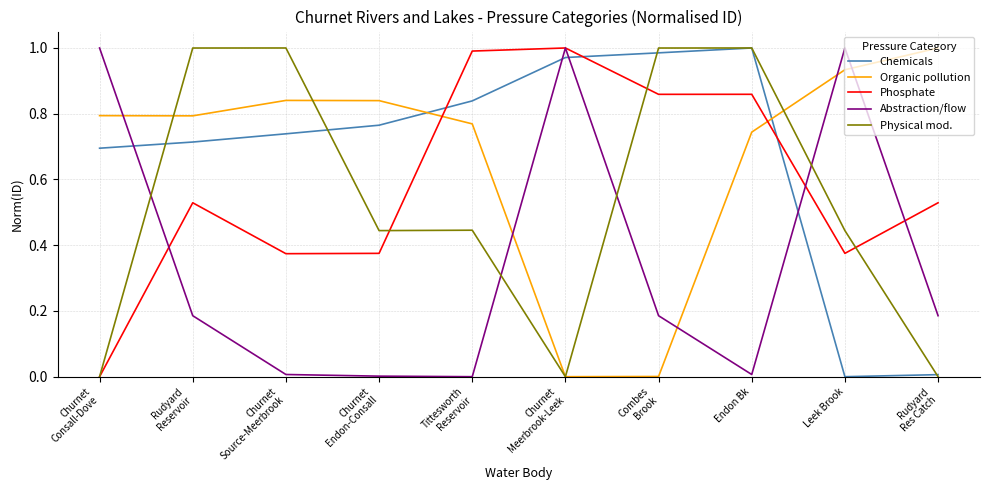

The Abstraction/flow series shows 1.0 at Leek Brook. True or false?

True